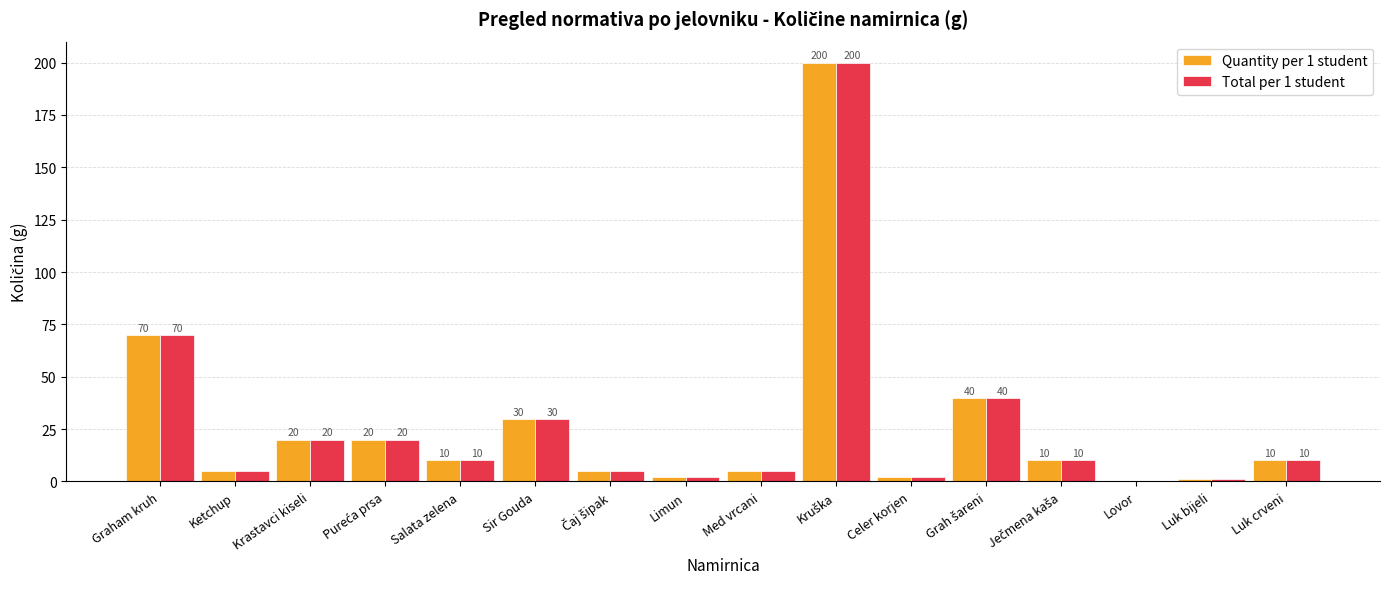

What is the sum of the Quantity per 1 student values at Graham kruh and Med vrcani?

75.0